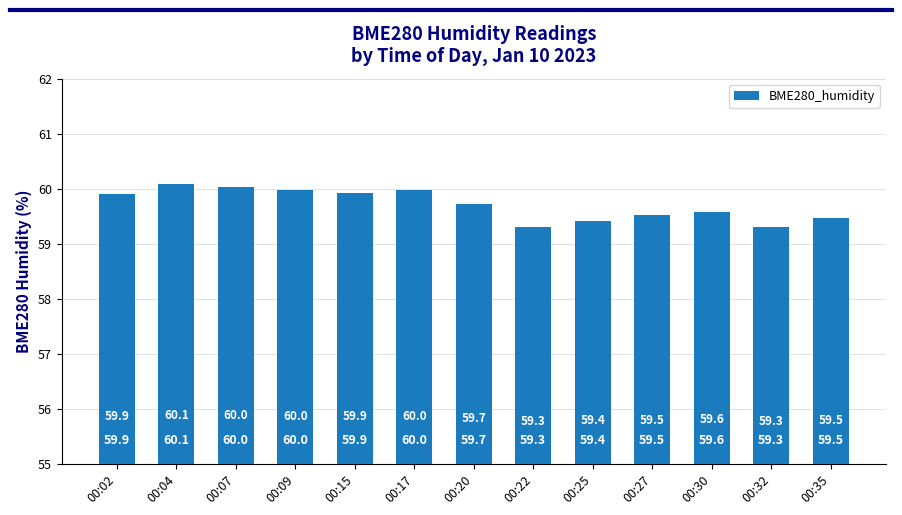

What value does the data have at 00:20?

59.7